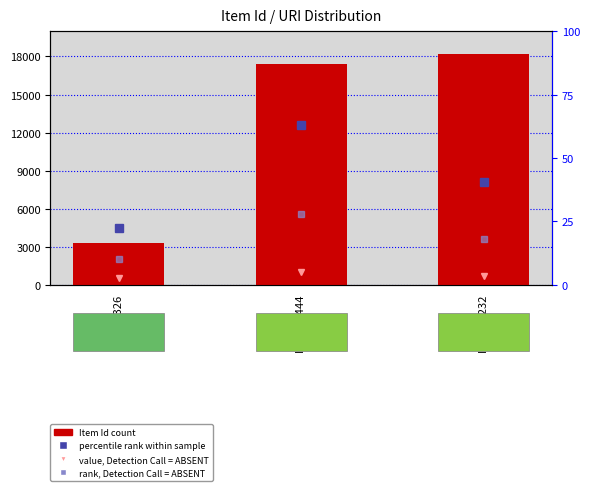

What is the value of the rank, Detection Call = ABSENT bar at the 1st from the left?

10.0